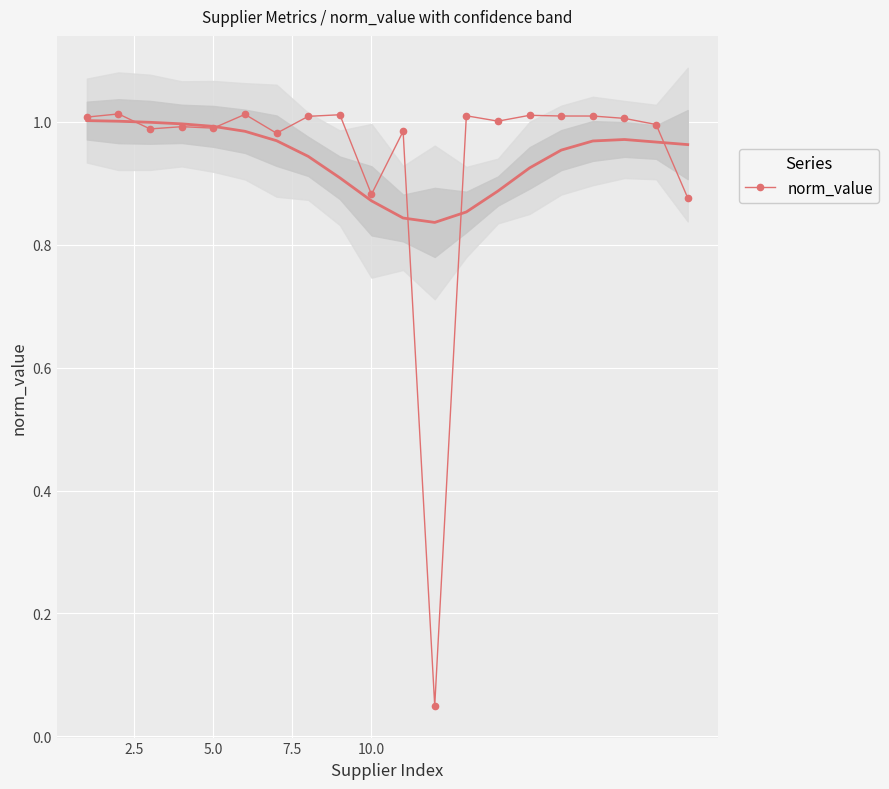

What is the value of the 17th point from the left?

1.0